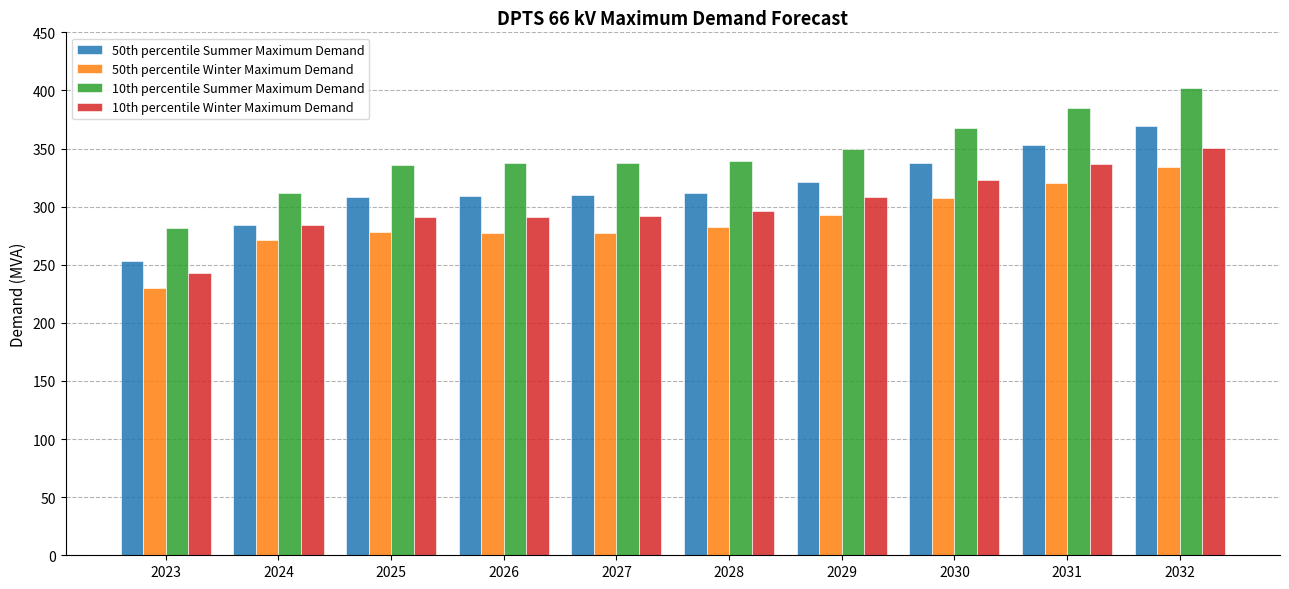

What is the sum of the 10th percentile Summer Maximum Demand values at 2030 and 2024?

679.1